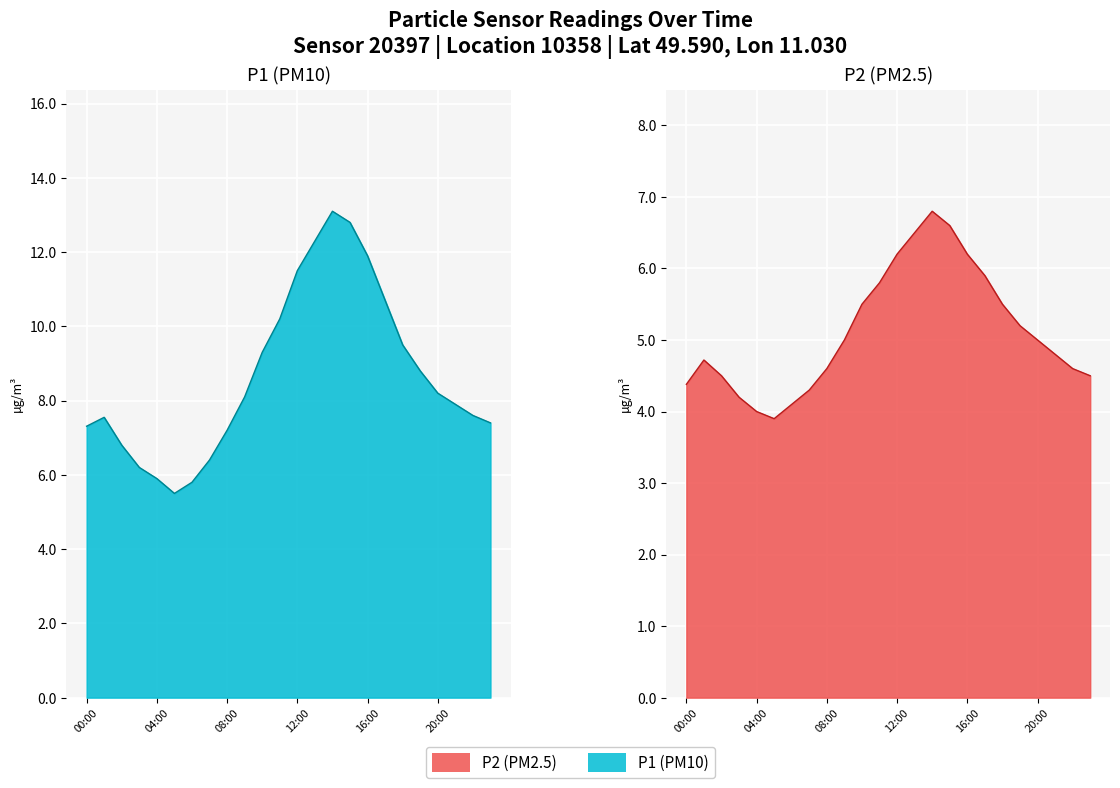

Rank the series by their maximum value, from highest to lowest.

P1 line, P2 line